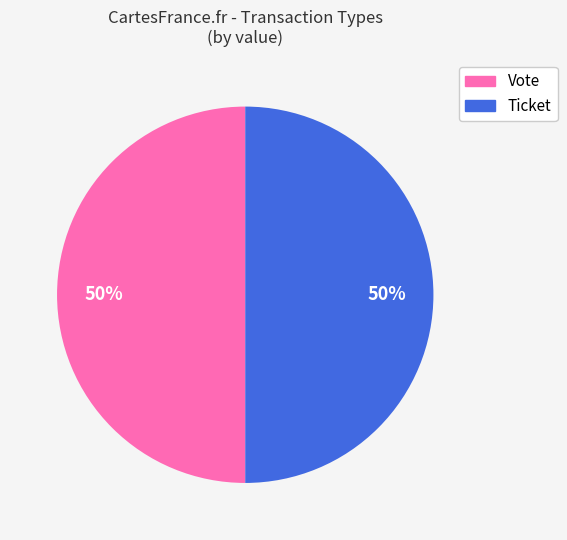

How many slices are in this pie chart?

2